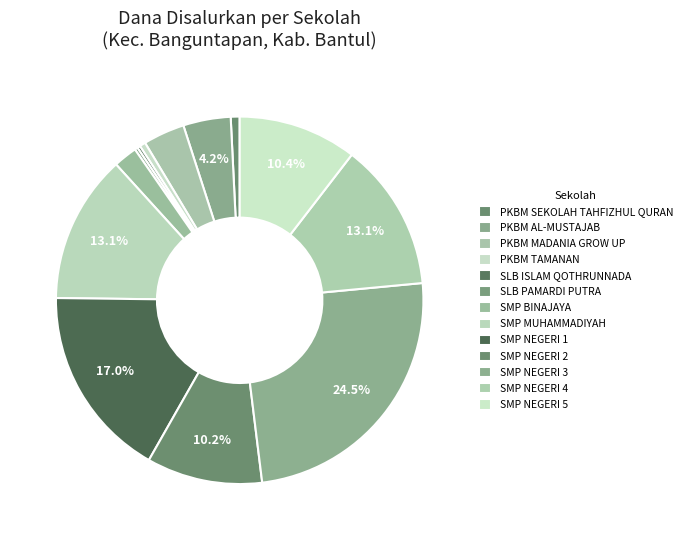

Which slice is the largest?

SMP NEGERI 3